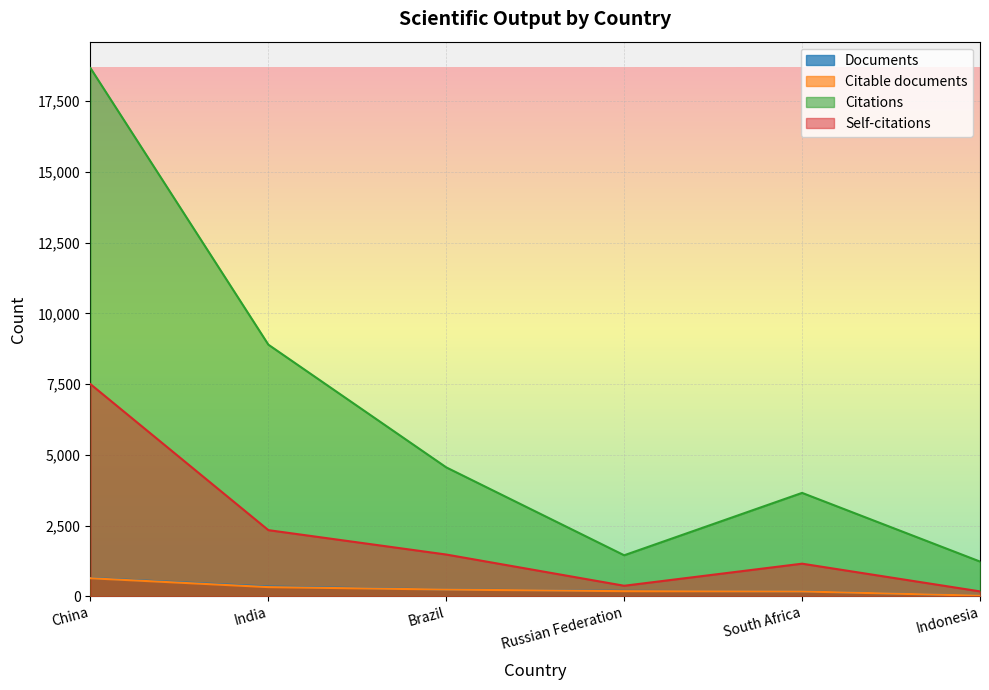

What is the approximate value of Documents at China, to the nearest 100?

700